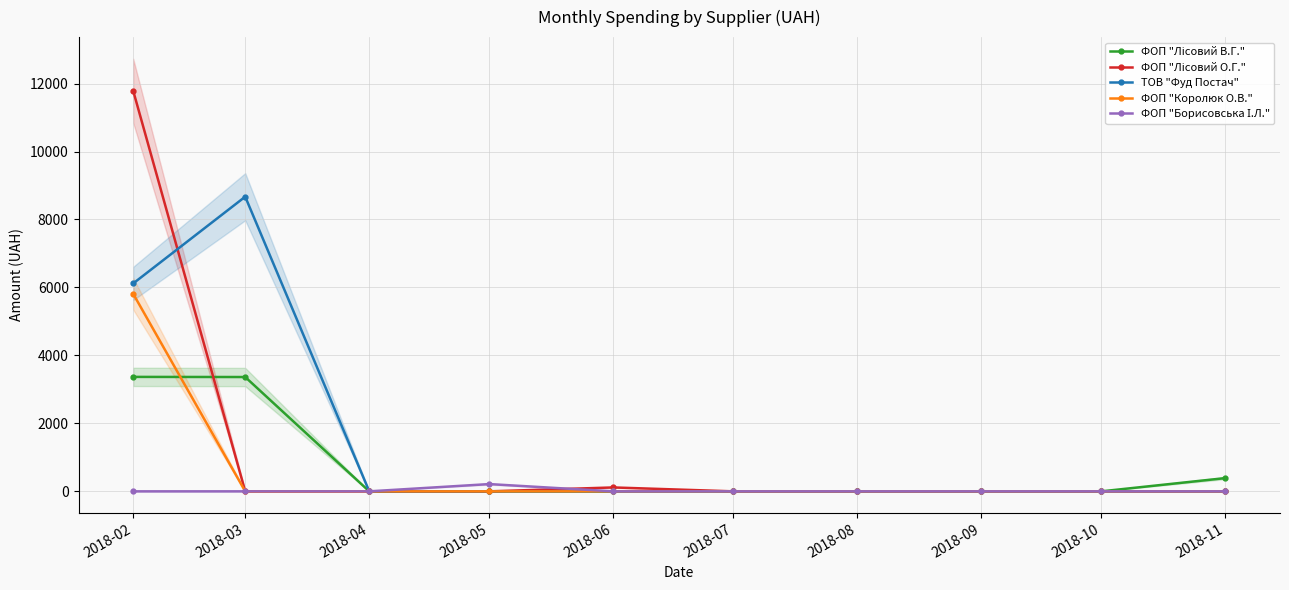

Reading right to left, extract all data points from this chart.

ФОП "Лісовий В.Г.": 390.0	0.0	0.0	0.0	0.0	0.0	0.0	0.0	3364.0	3368.0
ФОП "Лісовий О.Г.": 0.0	0.0	0.0	0.0	0.0	114.9	0.0	0.0	0.0	11787.6
ТОВ "Фуд Постач": 0.0	0.0	0.0	0.0	0.0	0.0	0.0	0.0	8670.4	6118.3
ФОП "Королюк О.В.": 0.0	0.0	0.0	0.0	0.0	0.0	0.0	0.0	0.0	5812.7
ФОП "Борисовська І.Л.": 0.0	0.0	0.0	0.0	0.0	0.0	213.6	0.0	0.0	0.0